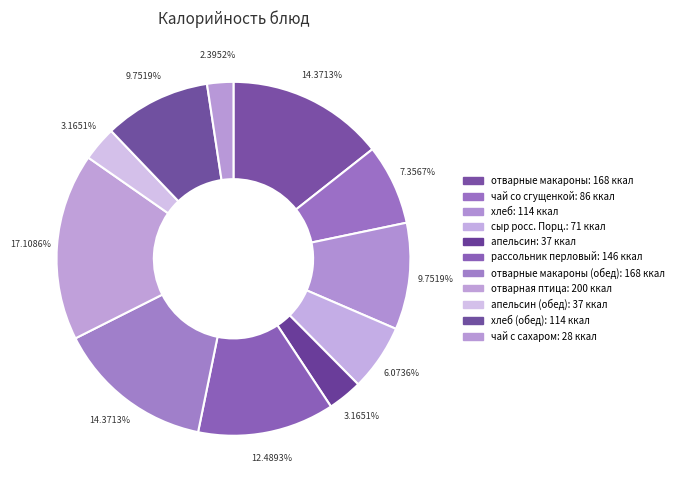

How many segments does this pie chart have?

11